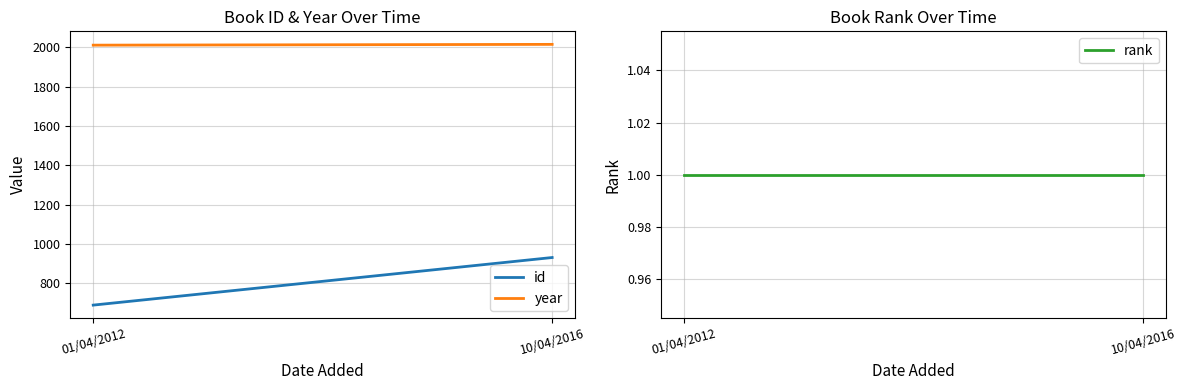

Reading left to right, transcribe all the data shown in this chart.

id: 01/04/2012=689	10/04/2016=931
year: 01/04/2012=2011	10/04/2016=2015
rank: 01/04/2012=1	10/04/2016=1